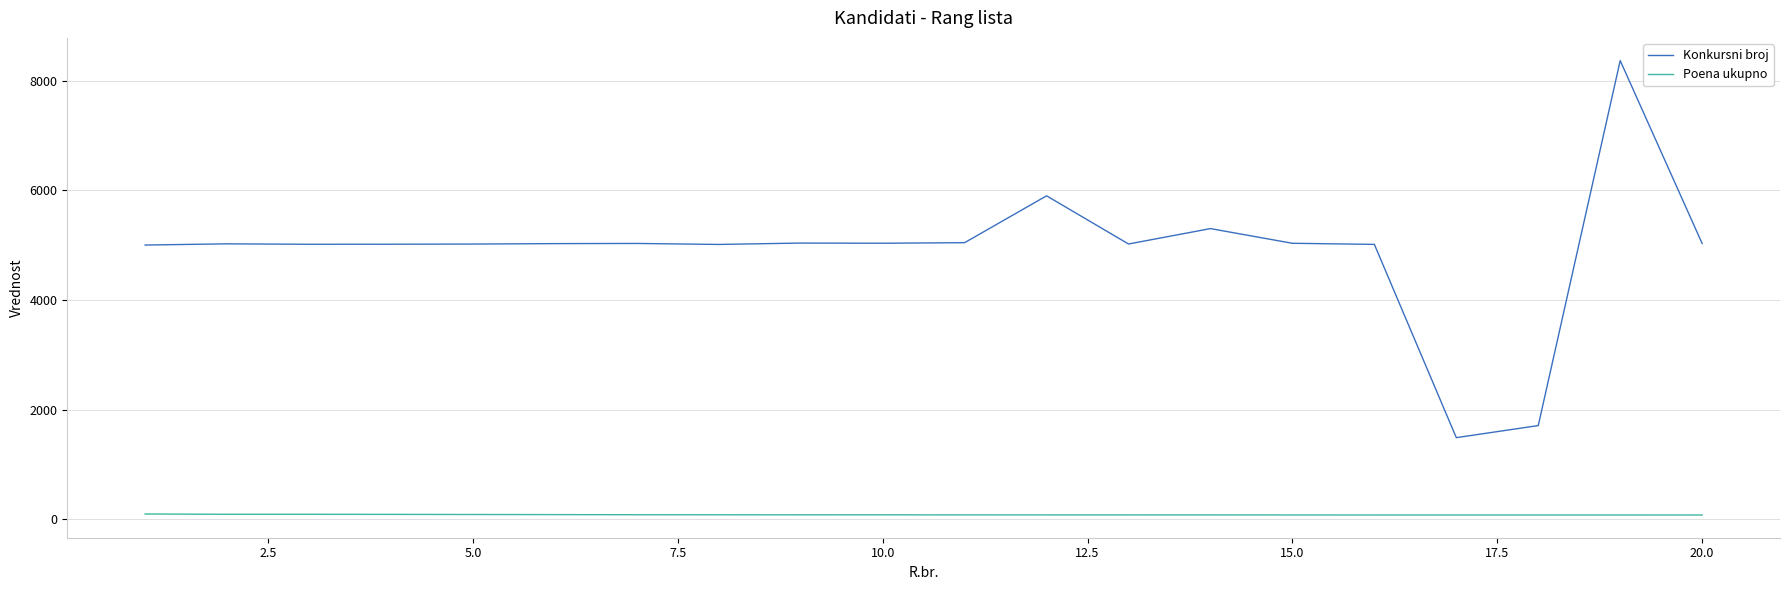

How many values in the Konkursni broj series are below 5027?

10